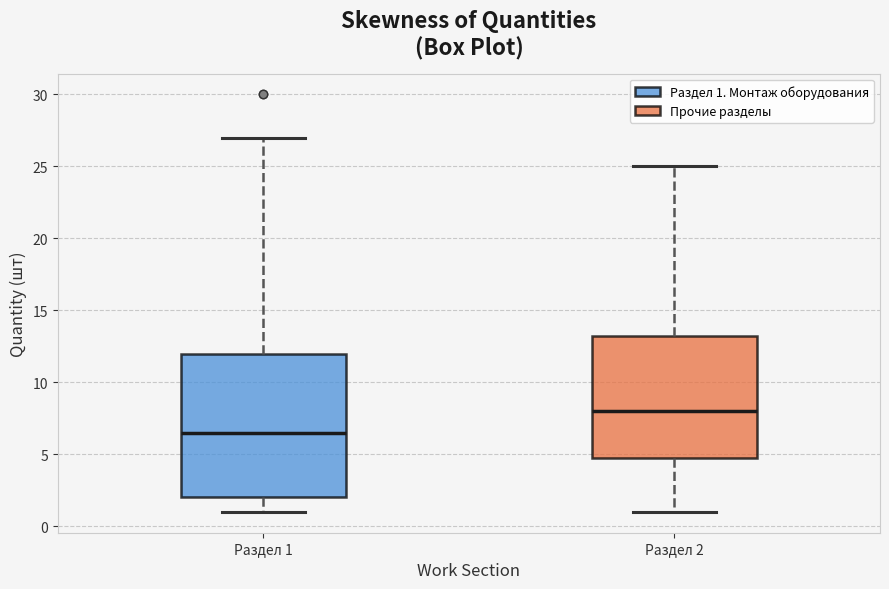

Which box has the highest median line?

Раздел 2